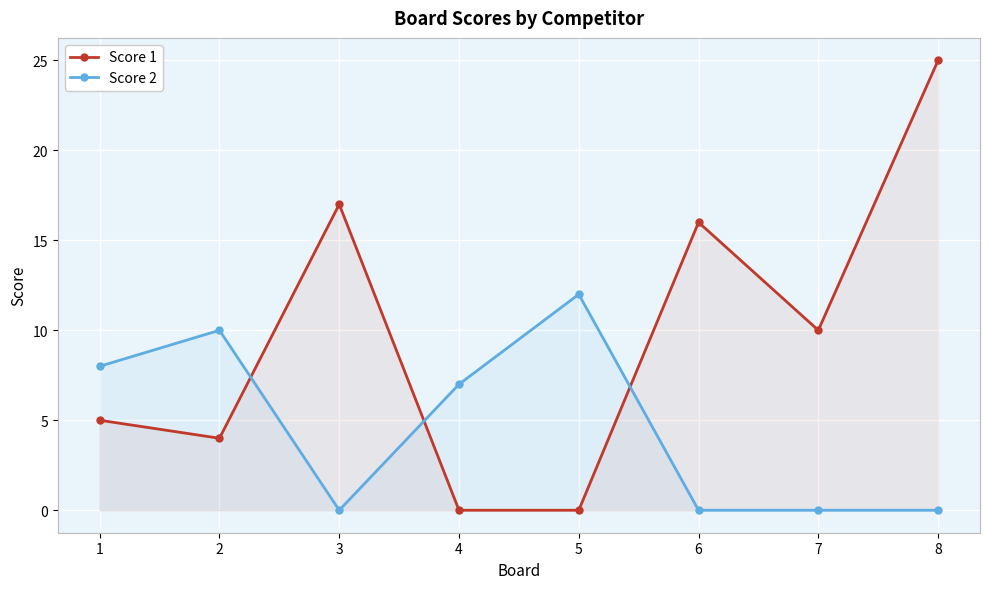

Reading right to left, transcribe all the data shown in this chart.

Score 1: 8=25	7=10	6=16	5=0	4=0	3=17	2=4	1=5
Score 2: 8=0	7=0	6=0	5=12	4=7	3=0	2=10	1=8